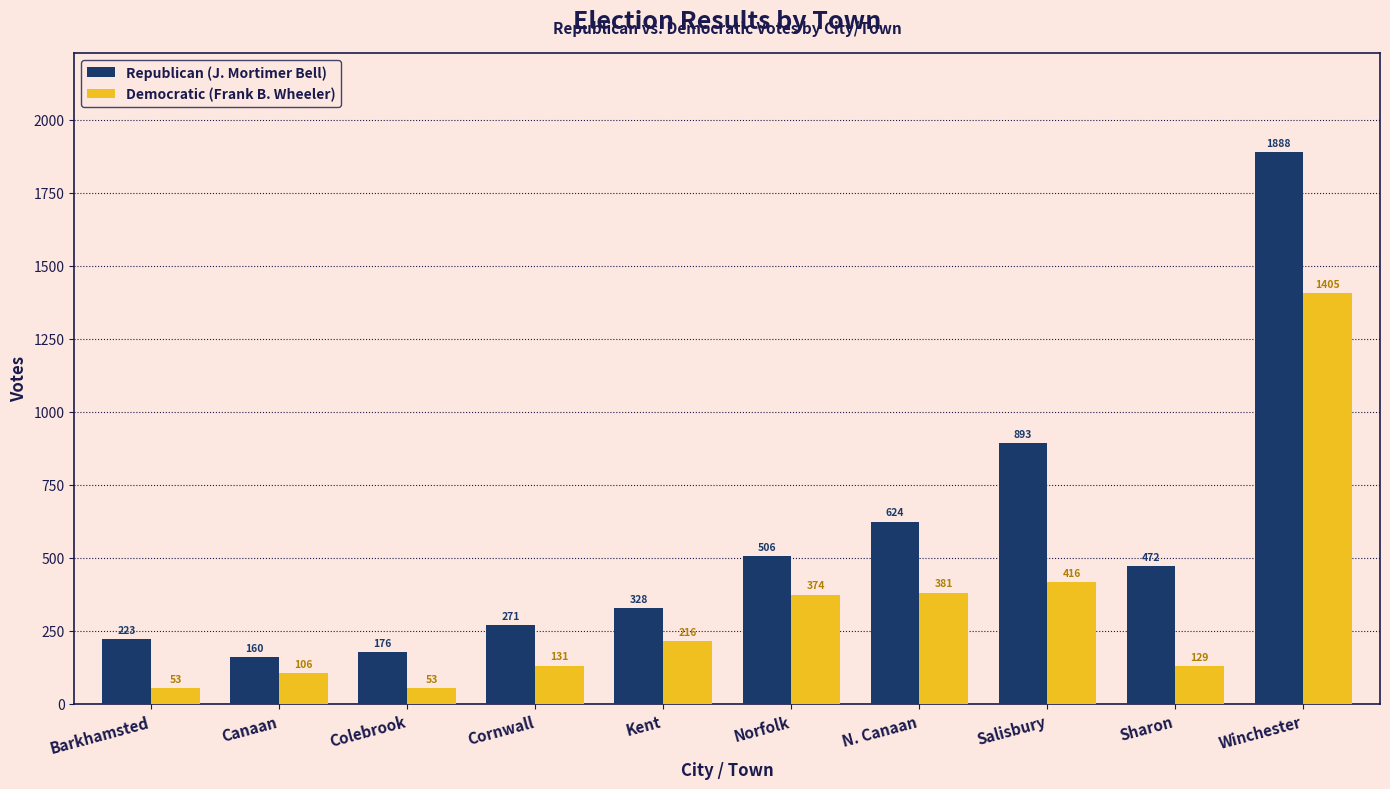

What is the smallest value displayed?

53